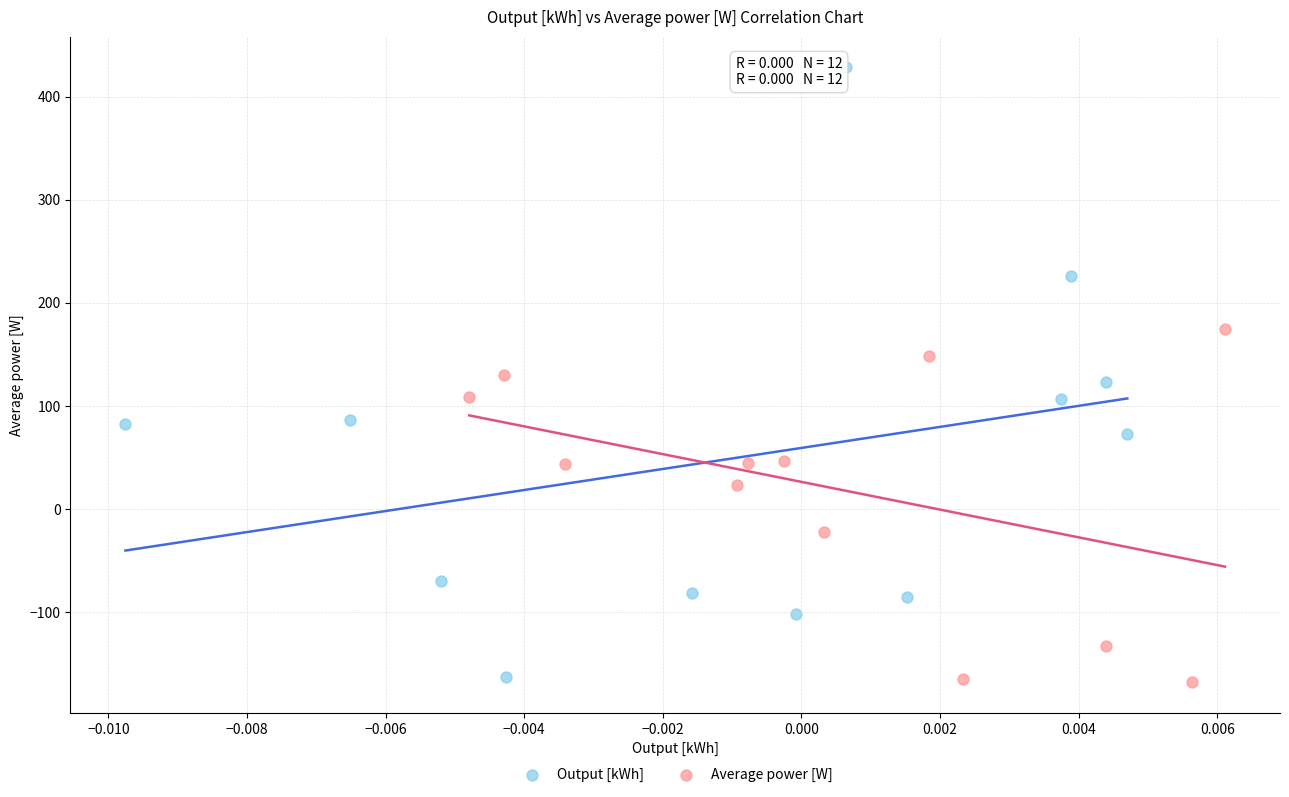

Which series contains the highest Y value?

Output [kWh]